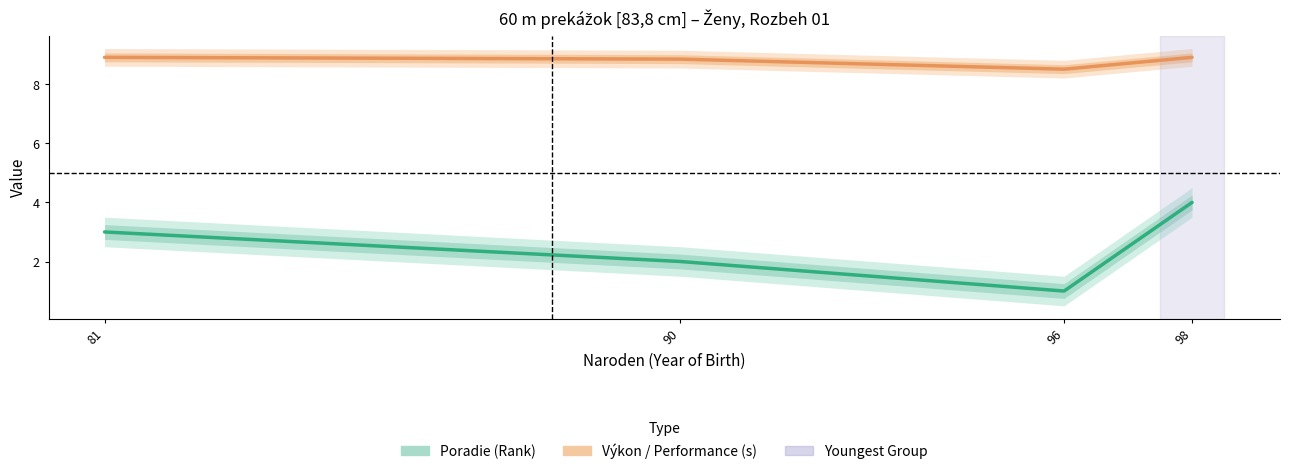

True or false: Výkon (s) and Poradie intersect in this chart.

False